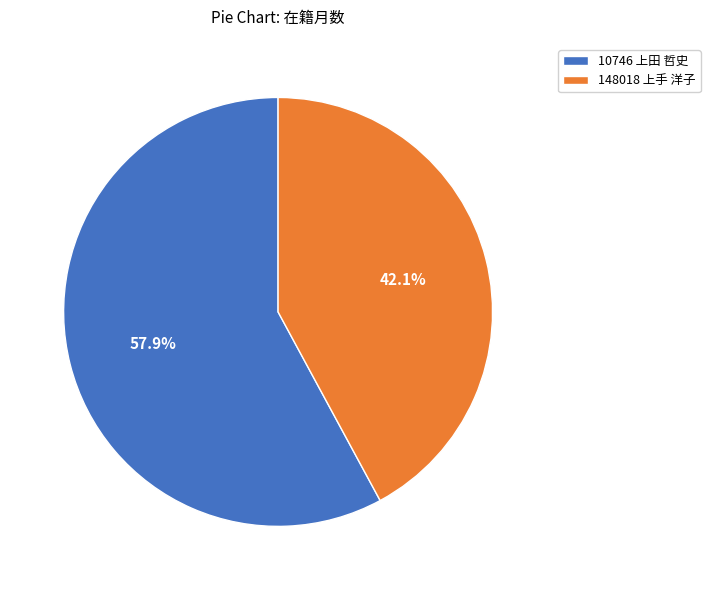

Which category has the biggest portion of the pie?

10746 上田 哲史